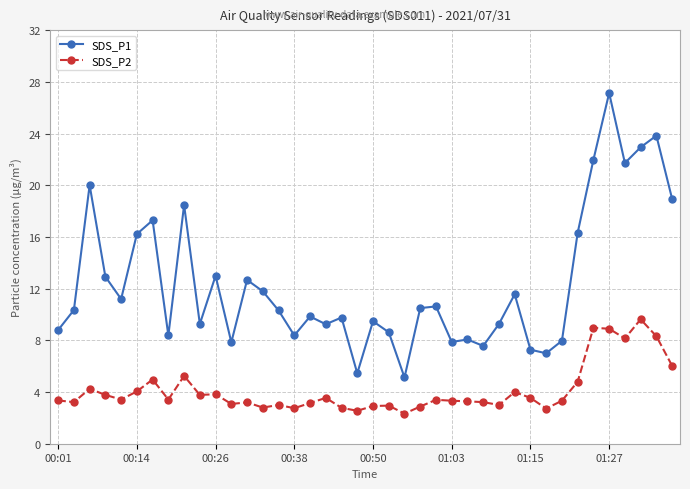

True or false: SDS_P1 and SDS_P2 intersect in this chart.

False